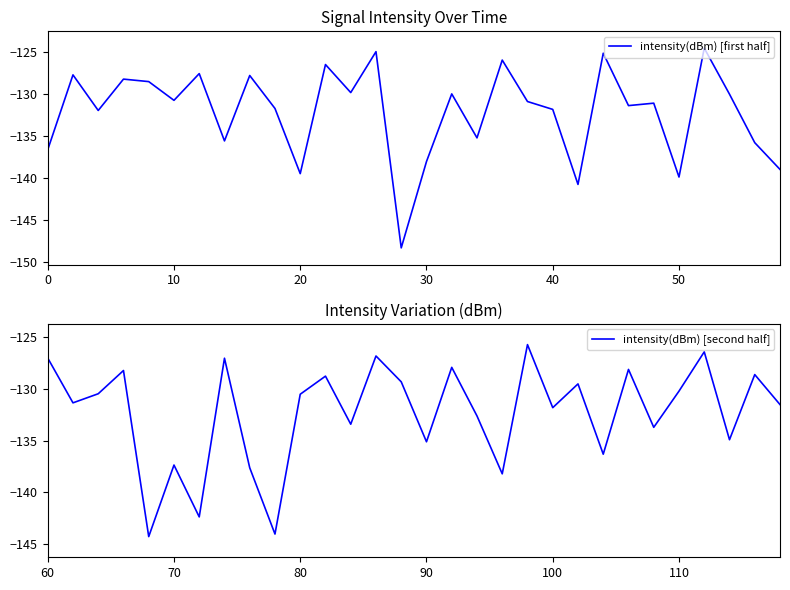

True or false: intensity(dBm) [second half] has a value of -127.0 at 60.

True